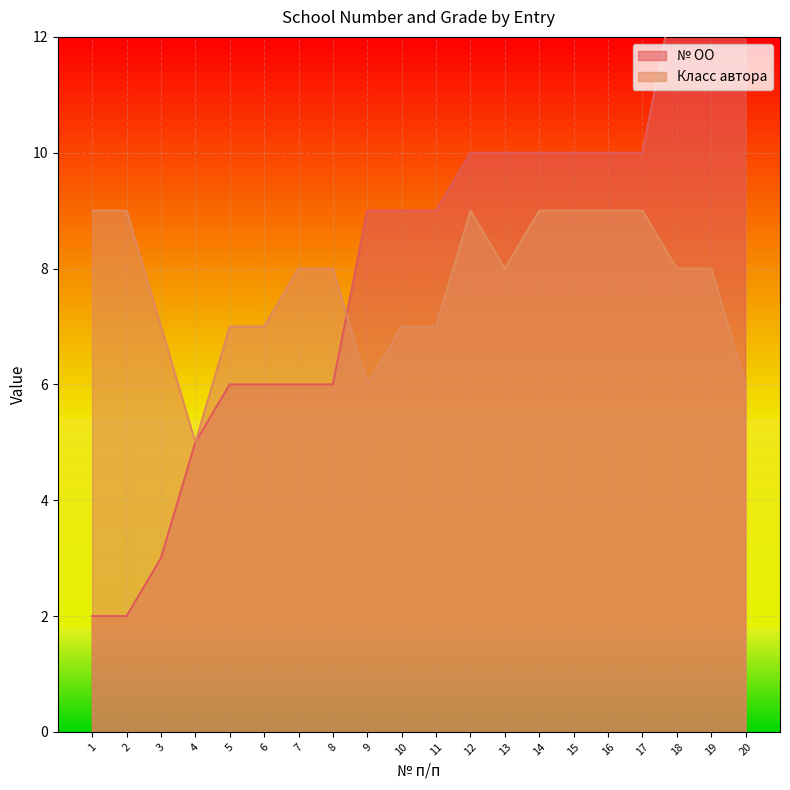

At which category is the sum across all series the highest?

18